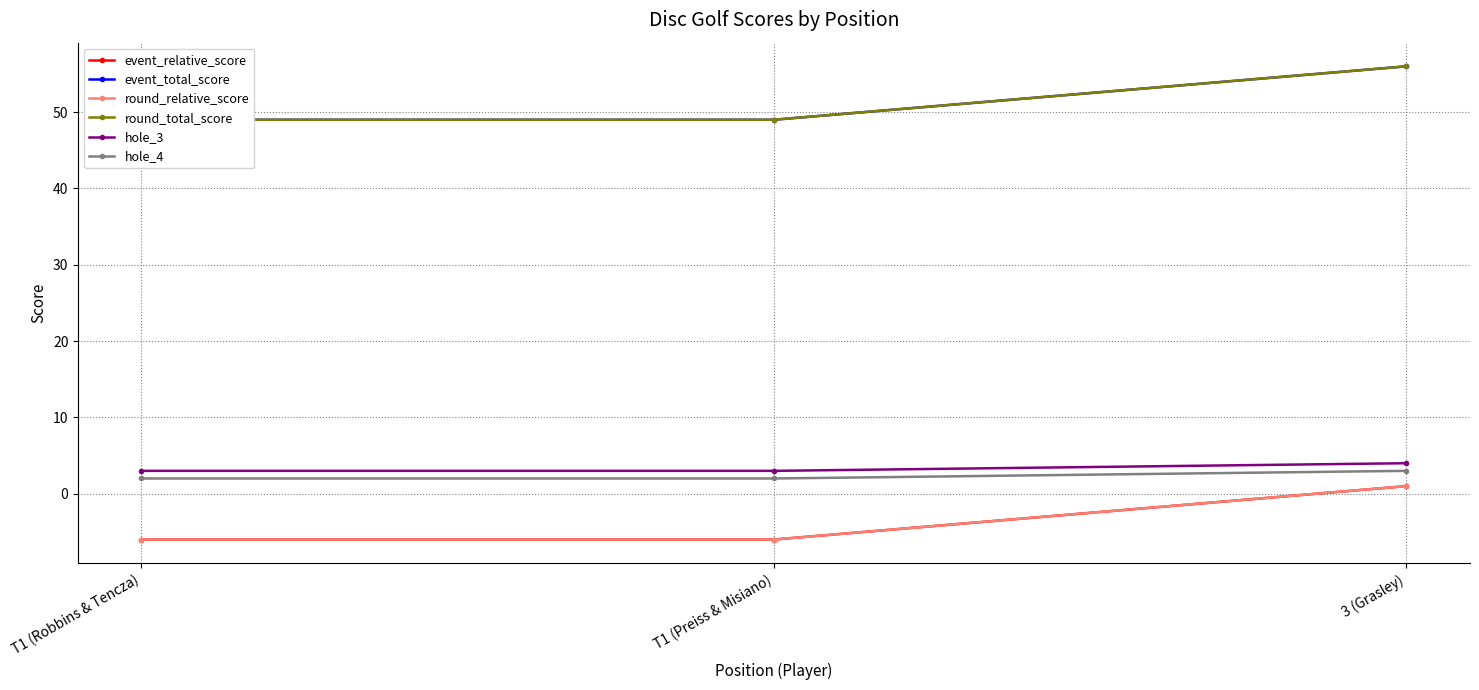

Rank the series at T1 (Robbins & Tencza) from lowest to highest value.

event_relative_score, round_relative_score, hole_4, hole_3, event_total_score, round_total_score